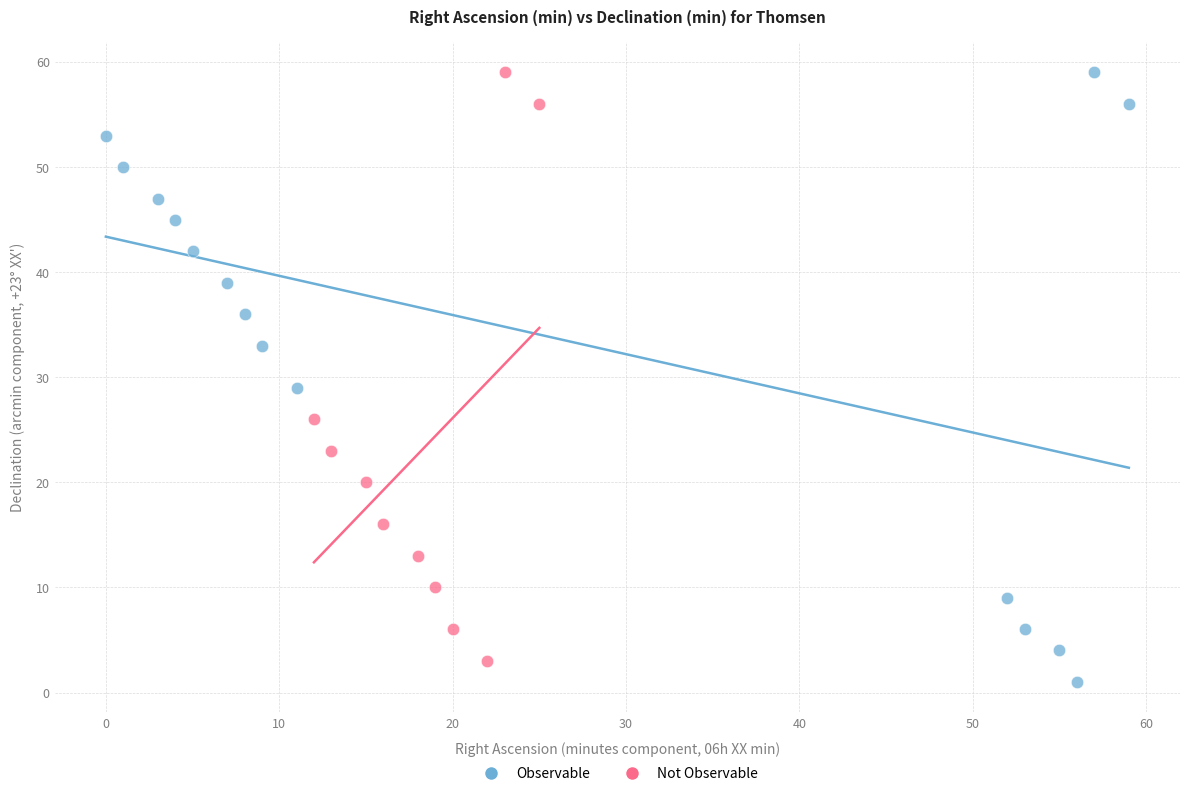

What are all the series names shown in the legend?

Observable, Not Observable